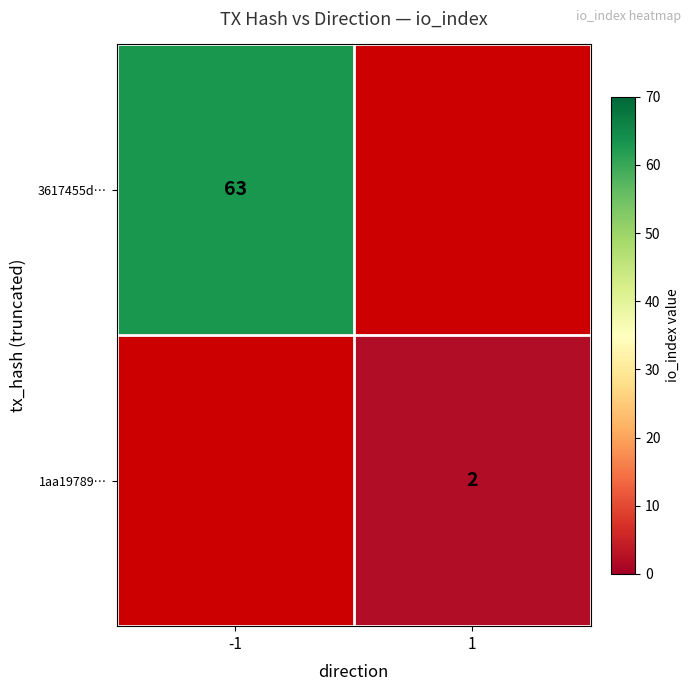

Is the value of 1aa19789… at 1 greater than the value of 3617455d… at -1?

No